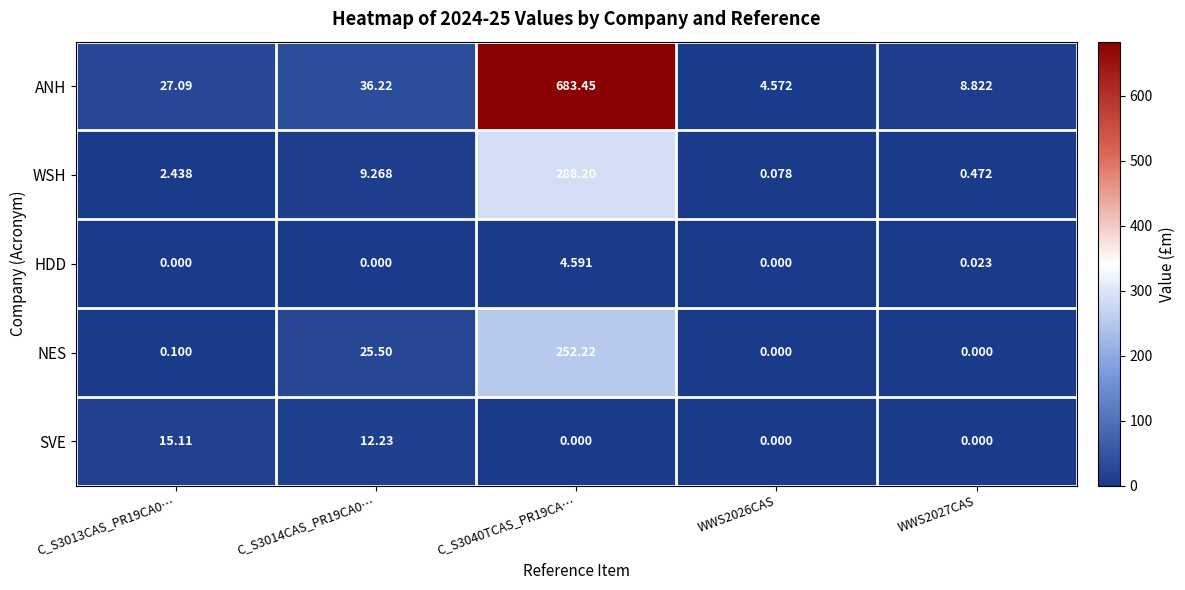

Which series has the largest range (max minus min)?

ANH